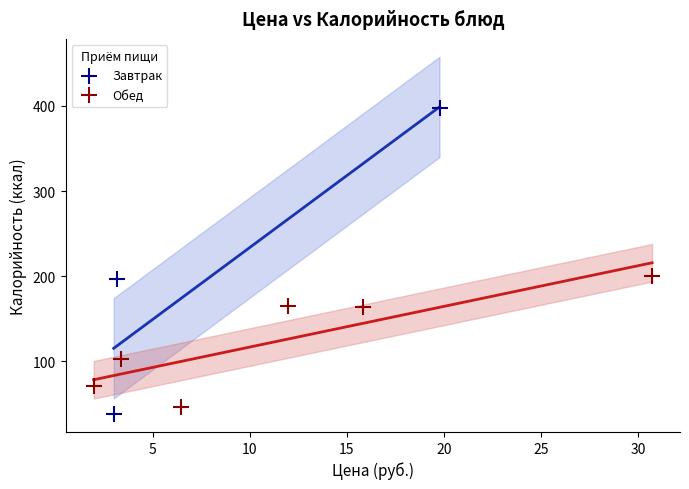

Which series contains the highest Y value?

Завтрак